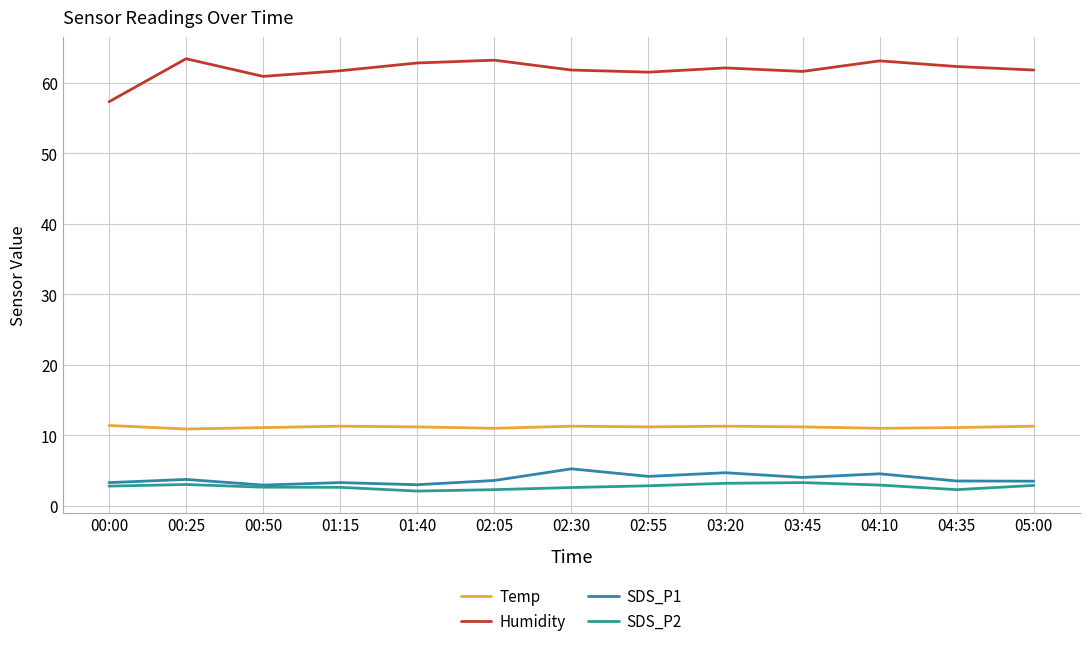

How many interior local valleys does the Temp series have?

4